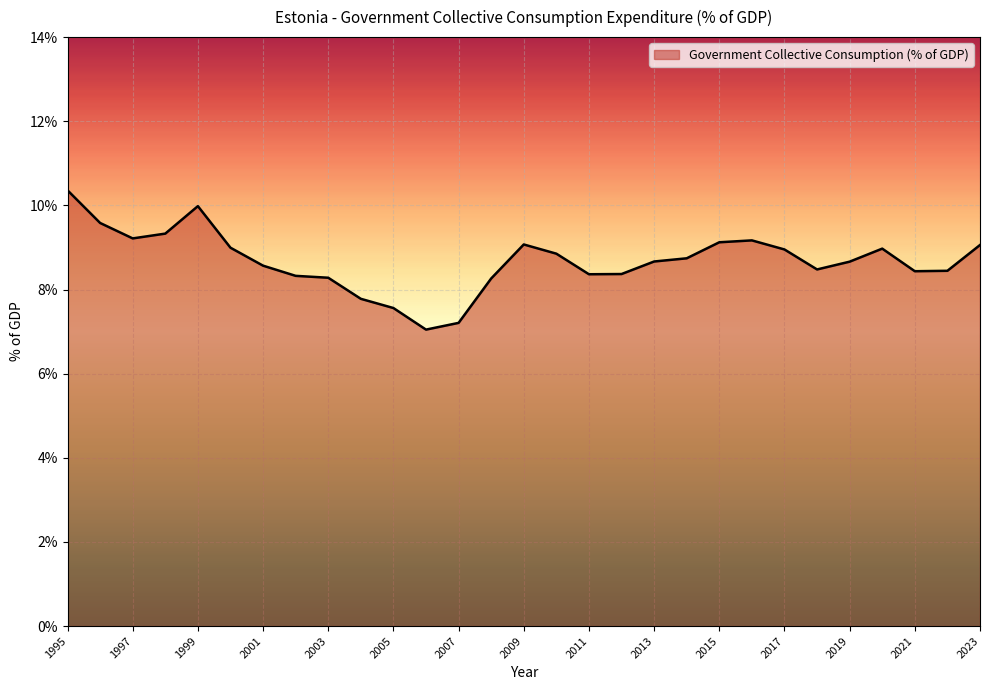

What is the minimum value shown in the chart?

7.0